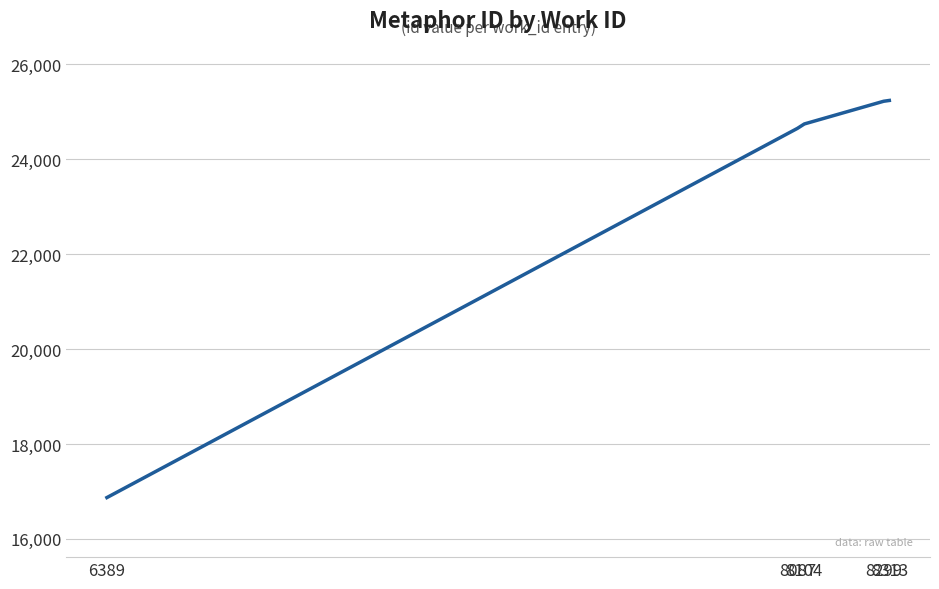

What is the maximum value shown in the chart?

25237